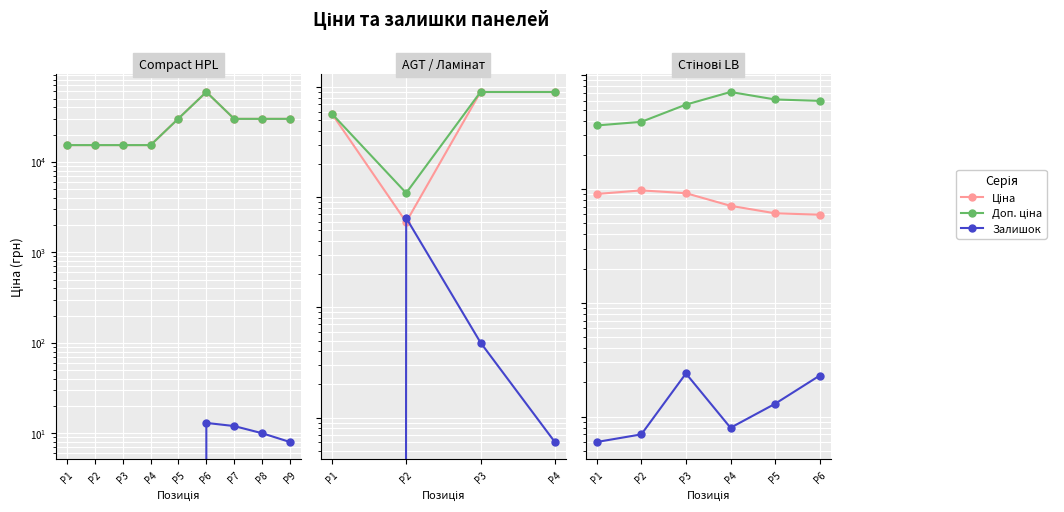

Which category has the lowest value in the Доп. ціна series?

P1